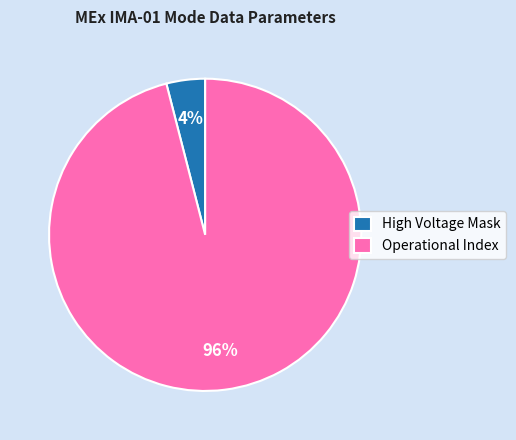

True or false: Operational Index accounts for 96% of the total.

True